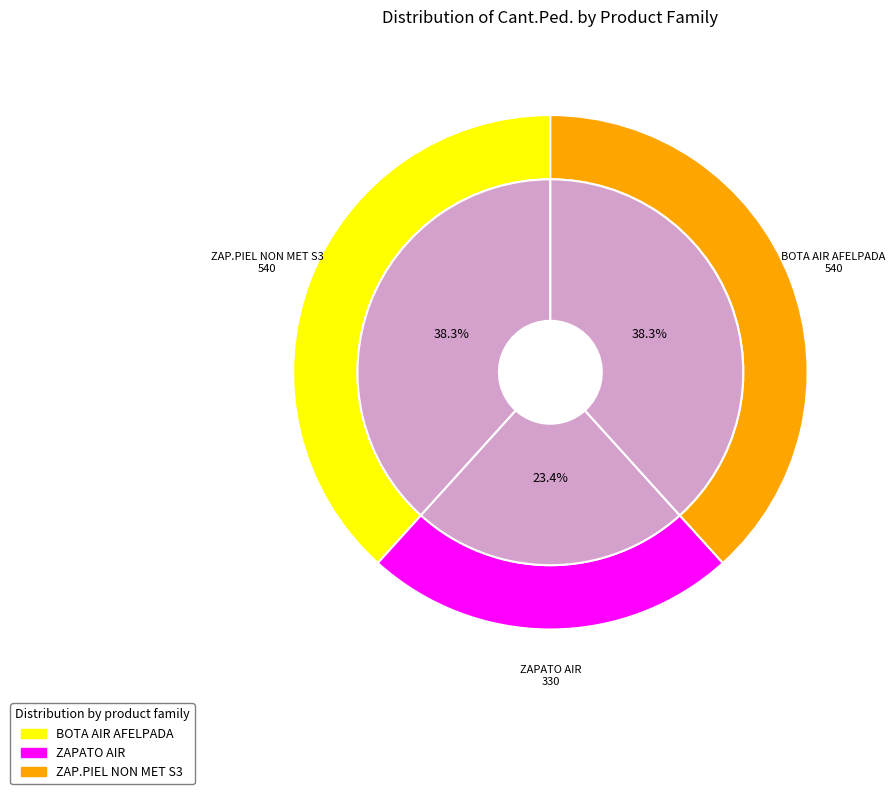

Is there any slice that represents more than half of the pie?

No